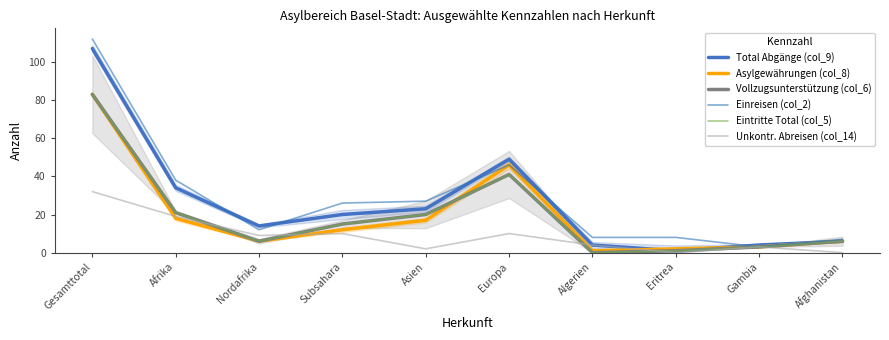

Between Gesamttotal and Algerien, which series saw the biggest shift?

Einreisen (col_2)